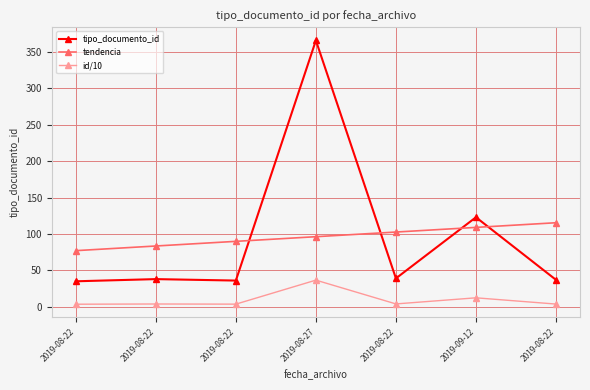

Reading left to right, what are all the values shown in this chart?

tipo_documento_id: 2019-08-22=35.0	2019-08-22=38.0	2019-08-22=36.0	2019-08-27=366.0	2019-08-22=39.0	2019-09-12=123.0	2019-08-22=37.0
tendencia: 2019-08-22=77.1	2019-08-22=83.5	2019-08-22=89.9	2019-08-27=96.3	2019-08-22=102.7	2019-09-12=109.1	2019-08-22=115.5
id/10: 2019-08-22=3.5	2019-08-22=3.8	2019-08-22=3.6	2019-08-27=36.6	2019-08-22=3.9	2019-09-12=12.3	2019-08-22=3.7